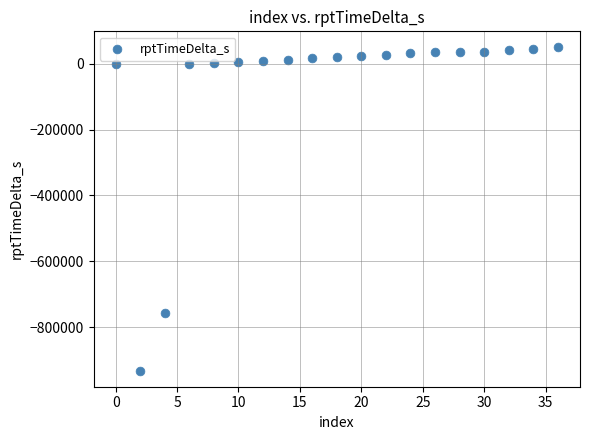

What Y value in the scatter plot is closest to -441170?

-755737